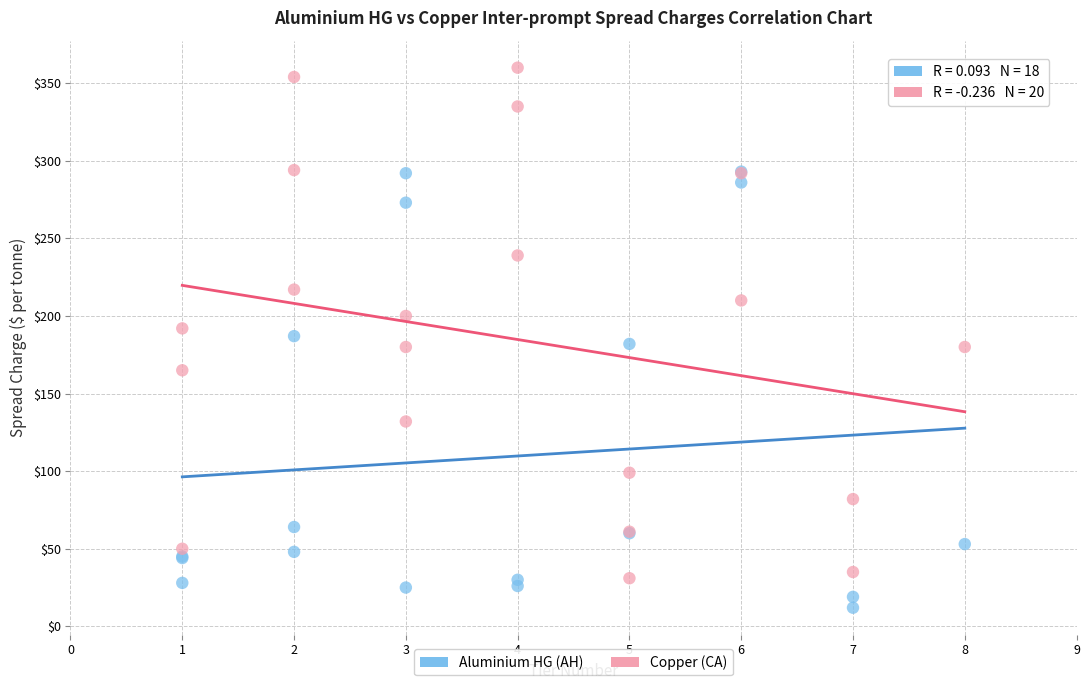

Which series contains the lowest Y value?

Aluminium HG (AH)